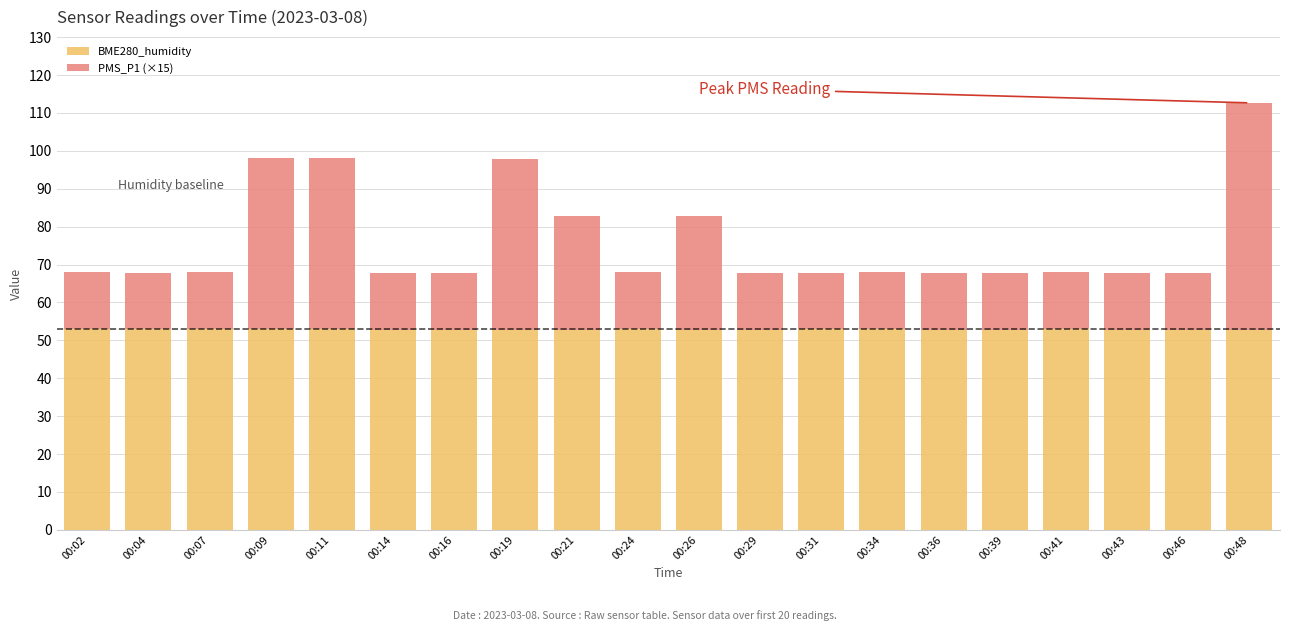

The BME280_humidity series shows 83.3 at 00:41. True or false?

False